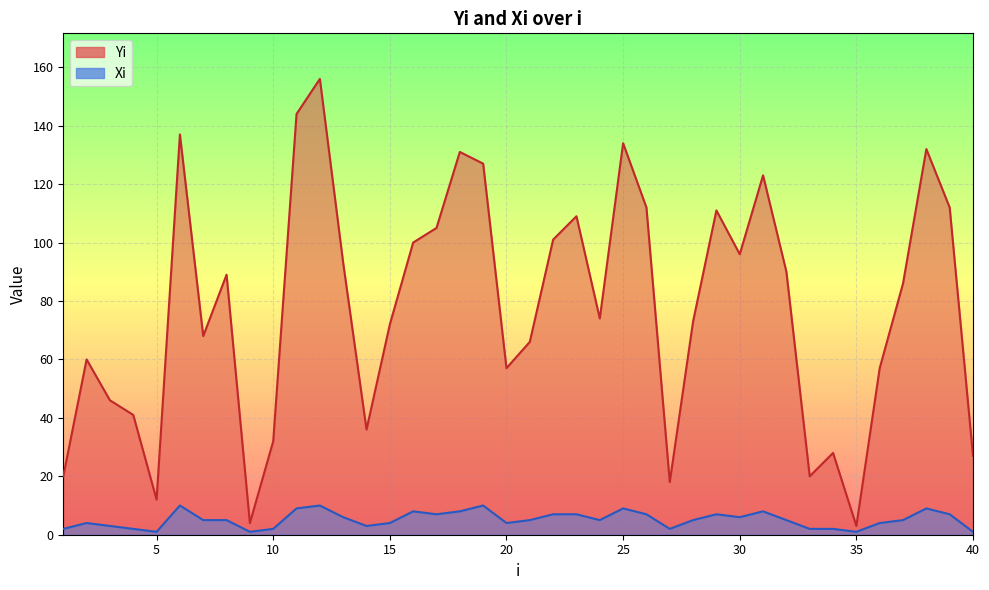

What is the difference between the maximum and minimum values in the Yi series?

153